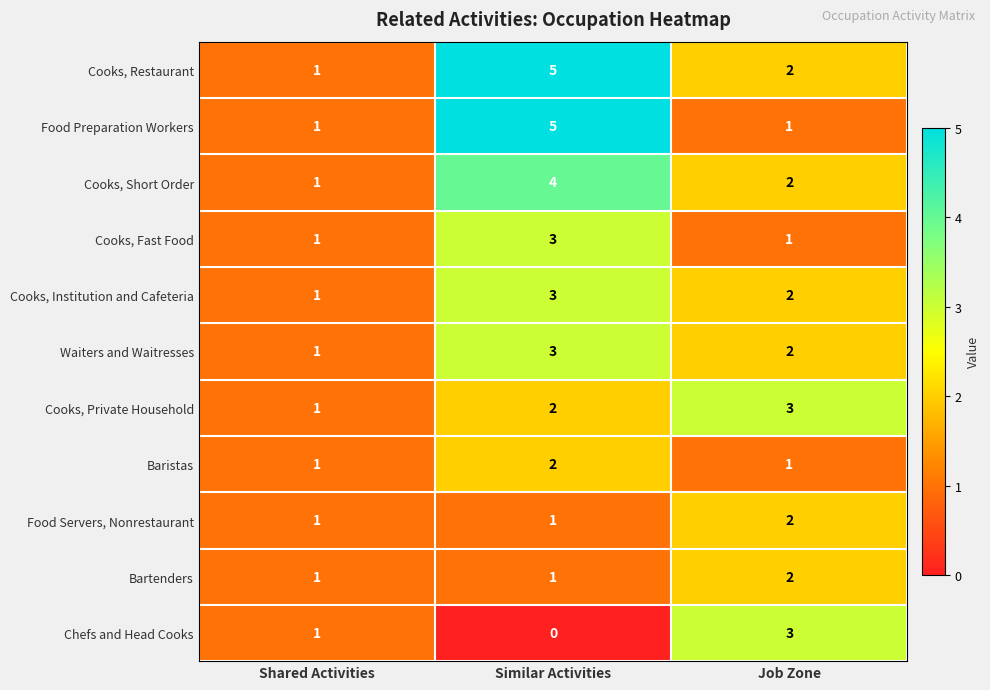

What is the difference between the maximum and minimum values in the Chefs and Head Cooks series?

3